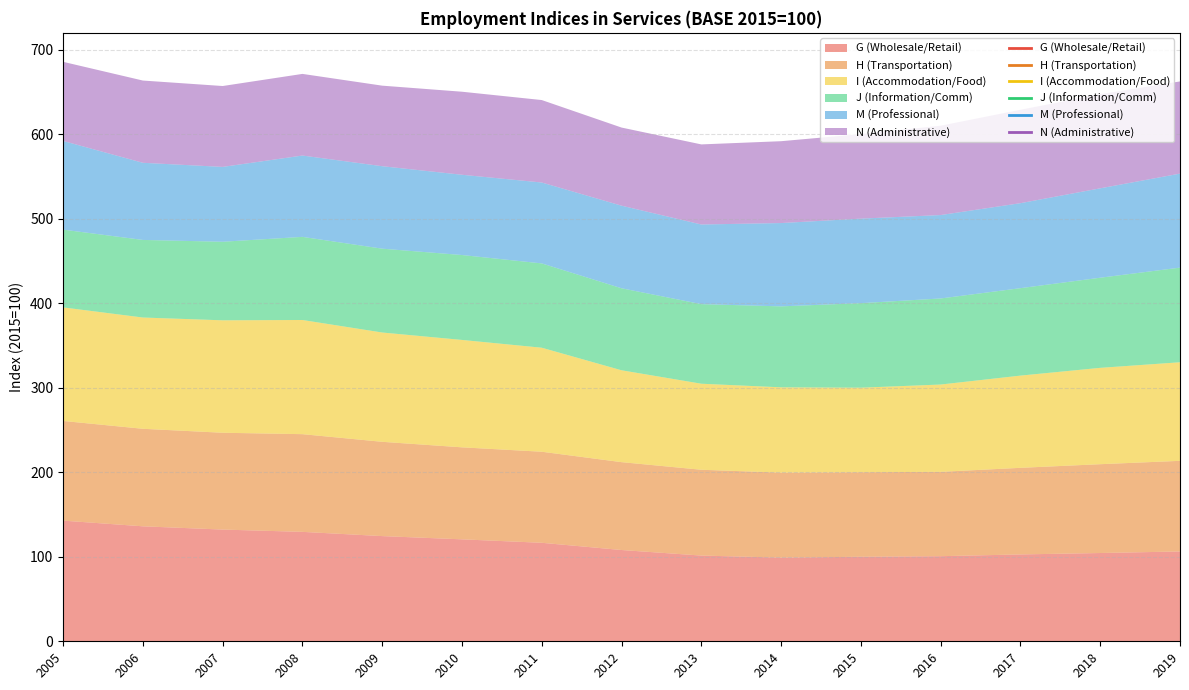

Reading left to right, transcribe all the data shown in this chart.

G (Wholesale/Retail): 142.7	136.0	132.2	129.4	124.4	120.6	116.5	108.0	101.4	99.0	100.0	100.7	102.8	104.4	106.3
H (Transportation): 117.9	115.4	114.5	115.6	111.5	108.8	107.7	103.9	101.5	100.5	100.0	99.8	102.4	105.1	107.2
I (Accommodation/Food): 134.3	131.6	133.0	135.1	129.3	127.1	123.1	108.7	101.8	100.9	100.0	103.3	109.1	114.0	116.6
J (Information/Comm): 92.0	91.8	92.9	98.3	99.2	100.4	99.7	97.0	94.1	95.8	100.0	101.8	103.4	106.6	111.9
M (Professional): 104.9	91.3	88.5	96.2	97.6	95.0	95.7	97.7	94.2	98.6	100.0	98.7	100.6	105.8	111.2
N (Administrative): 93.6	97.3	95.7	96.6	95.3	98.2	97.5	92.4	94.7	96.8	100.0	105.7	110.5	111.3	109.0